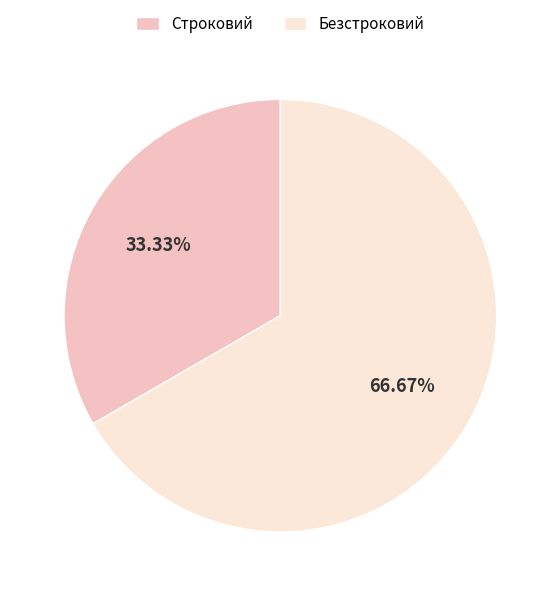

What is the smallest slice in the pie chart?

Строковий